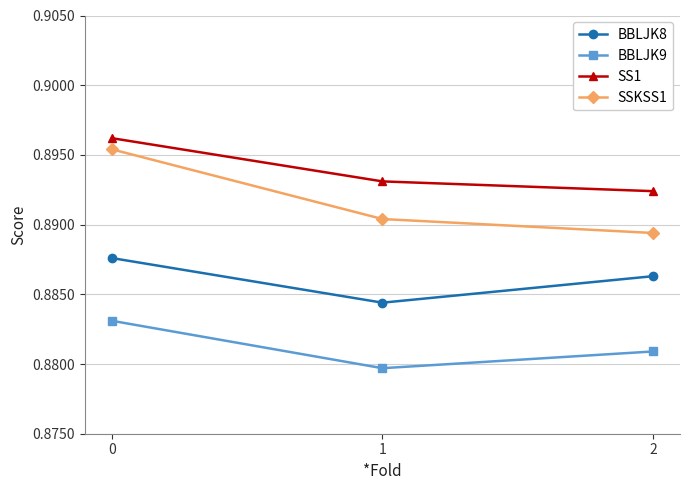

List the series in order of their overall mean, lowest first.

BBLJK9, BBLJK8, SSKSS1, SS1